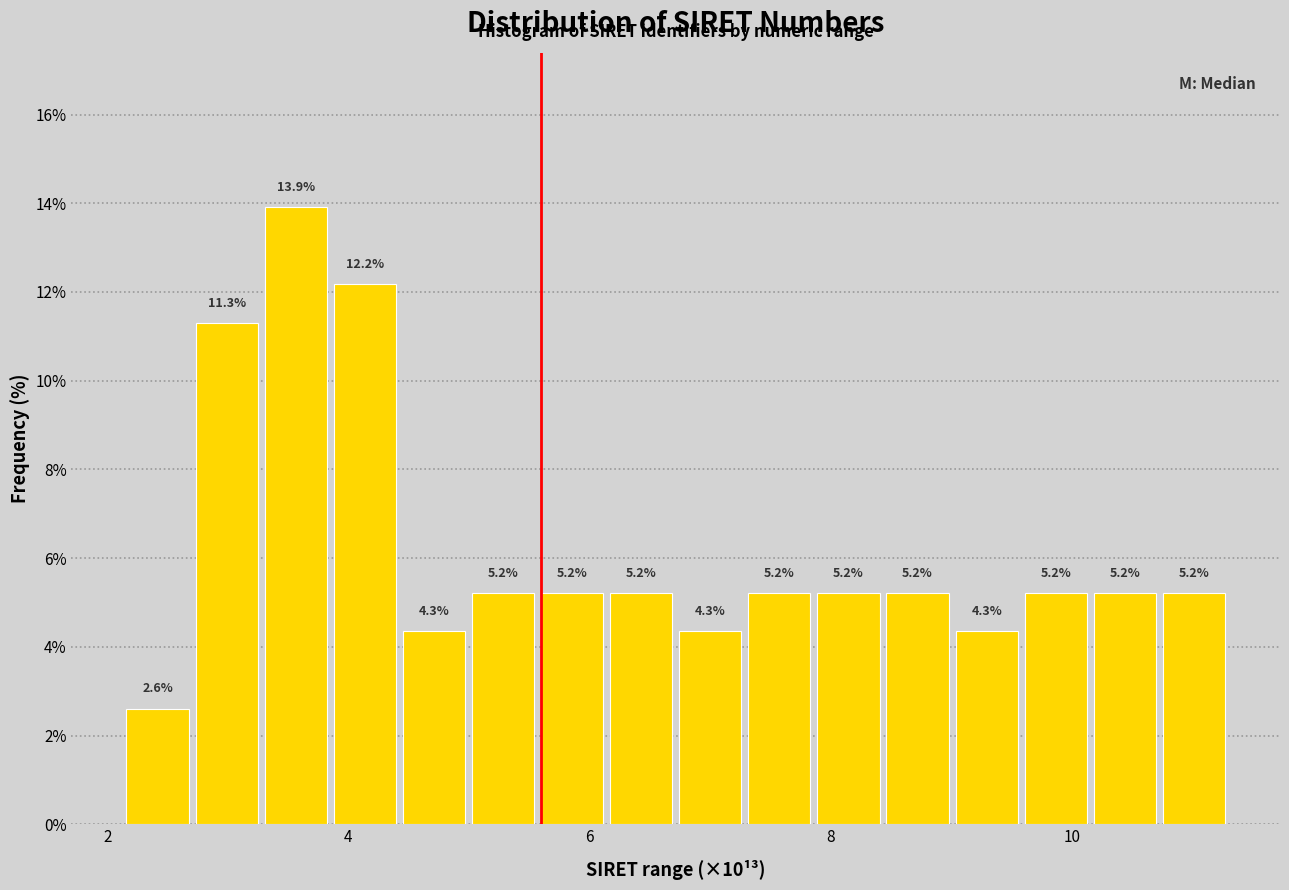

Around what value on the x-axis is the tallest bar? Give the approximate position of its centre, as read against the axis.

3.6